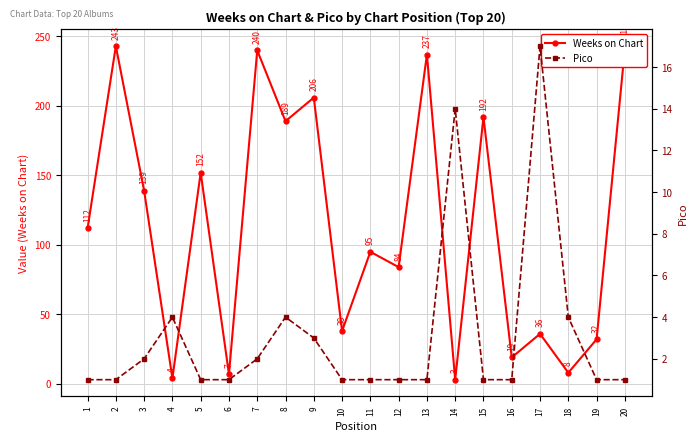

Reading left to right, what are all the values shown in this chart?

Weeks on Chart: 112	243	139	4	152	7	240	189	206	38	95	84	237	3	192	19	36	8	32	241
Pico: 1	1	2	4	1	1	2	4	3	1	1	1	1	14	1	1	17	4	1	1